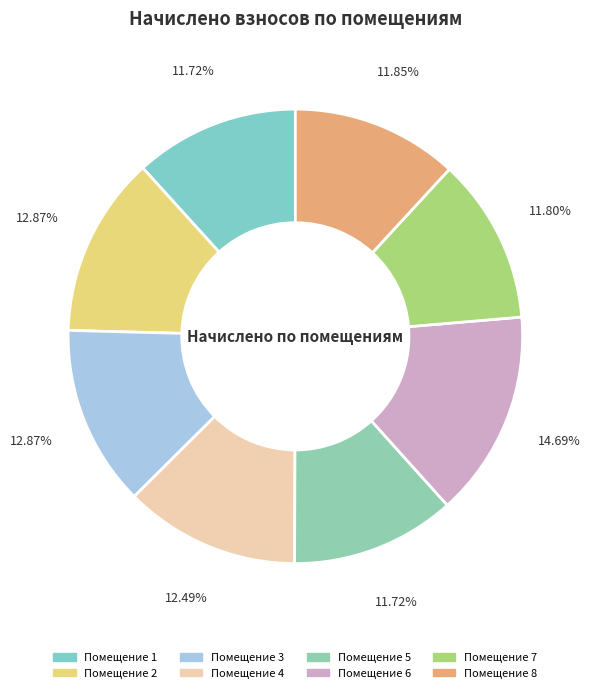

To the nearest percent, what is the difference between the largest and smallest slice percentages?

3%